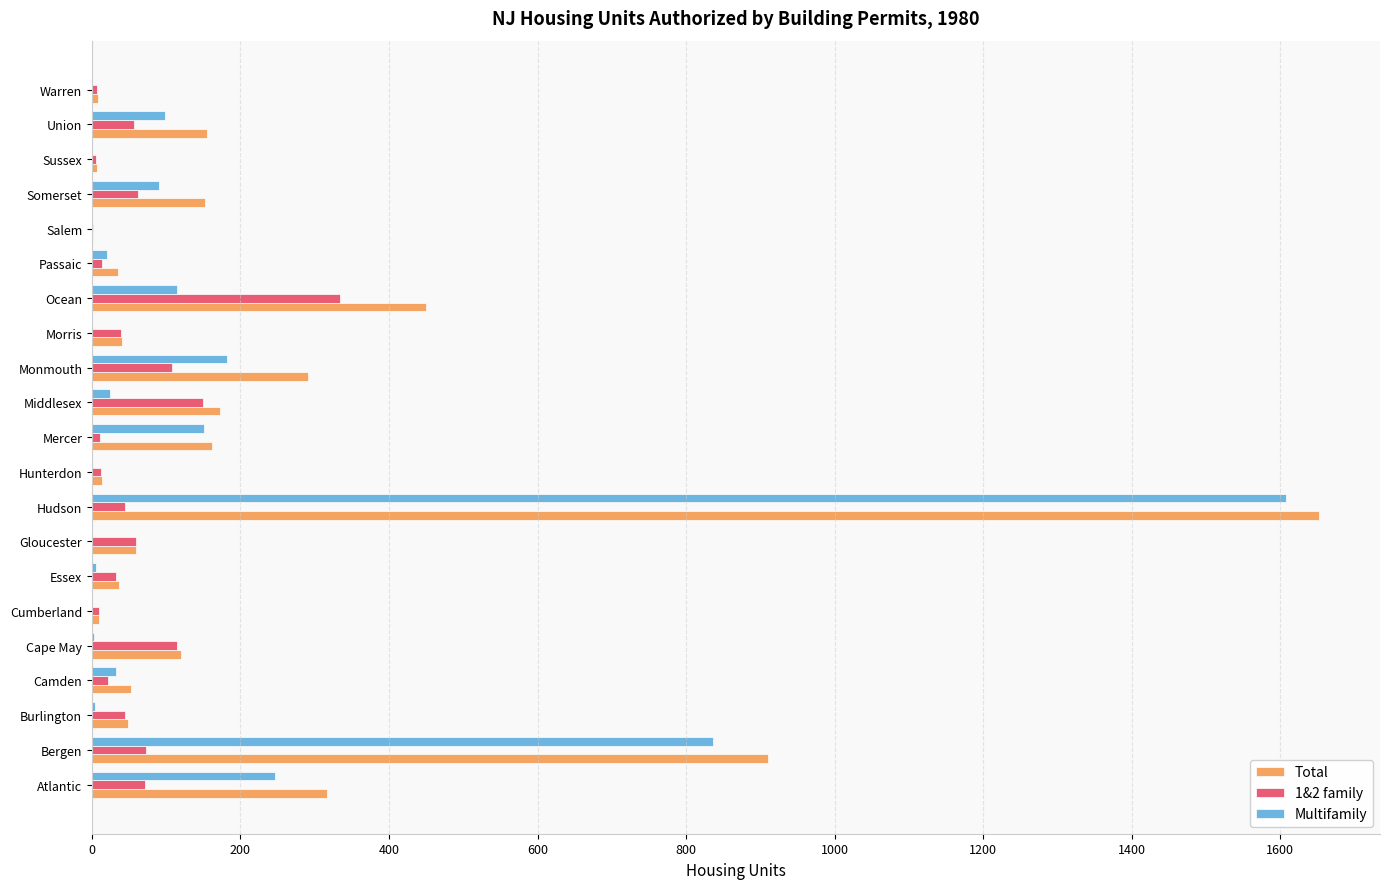

What is the total value across all series at Ocean?

899